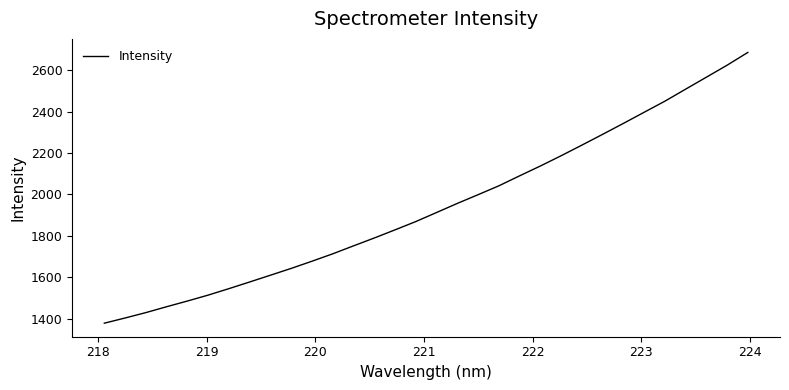

True or false: the data has more than 1 interior local peaks.

False